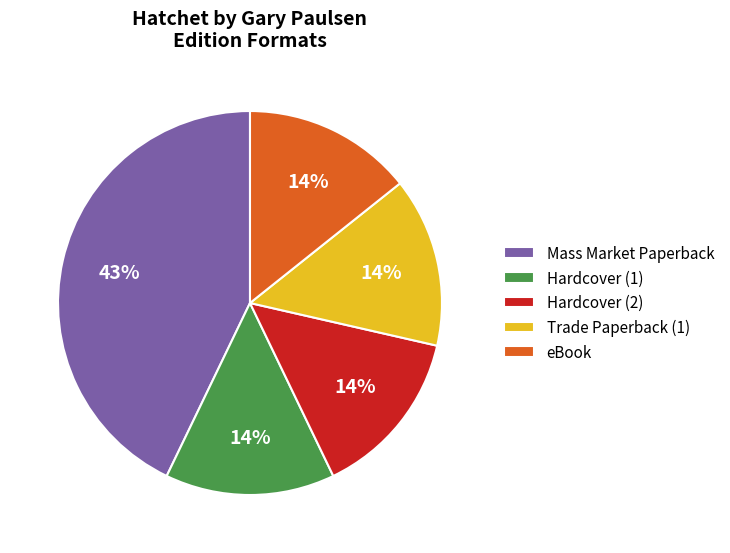

The Hardcover (1) slice represents 23% of the pie. True or false?

False